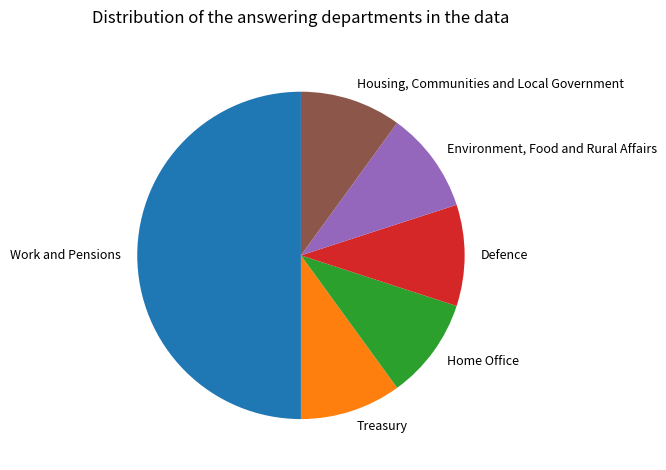

What is the ratio of the value at Environment, Food and Rural Affairs to the value at Treasury?

1.0